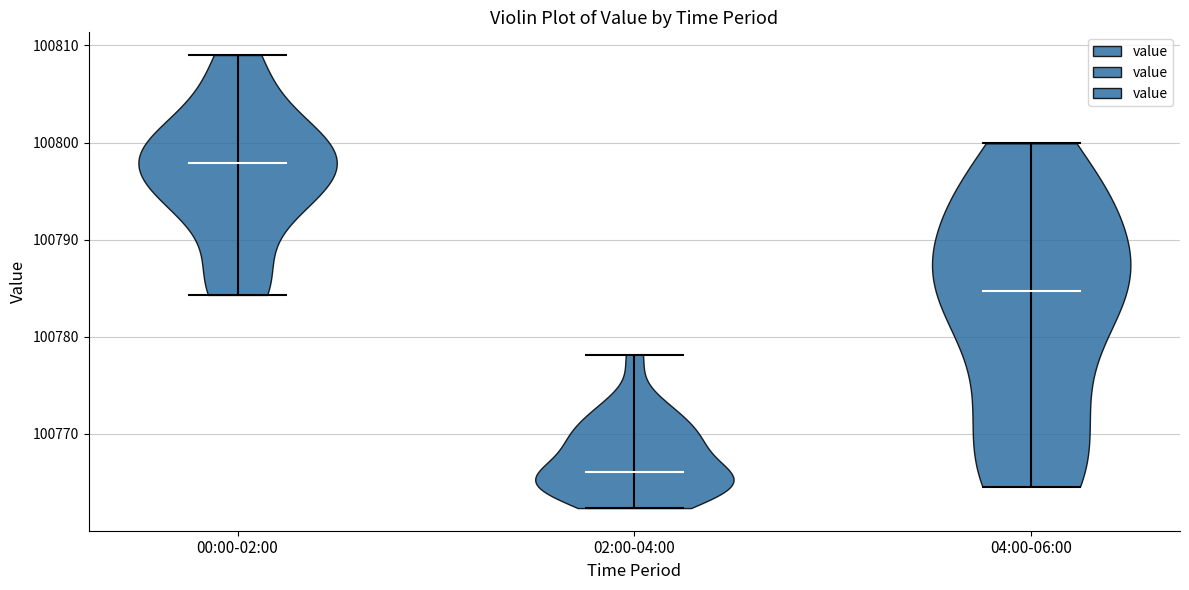

Reading left to right, read every violin against the y-axis: where its median line is, and the lowest and highest points it reaches. The values are not printed on the chart, so give them approximately, as read against the axis.

00:00-02:00: median line 100798, lowest point 100784, highest point 100809
02:00-04:00: median line 100766, lowest point 100762, highest point 100778
04:00-06:00: median line 100785, lowest point 100765, highest point 100800